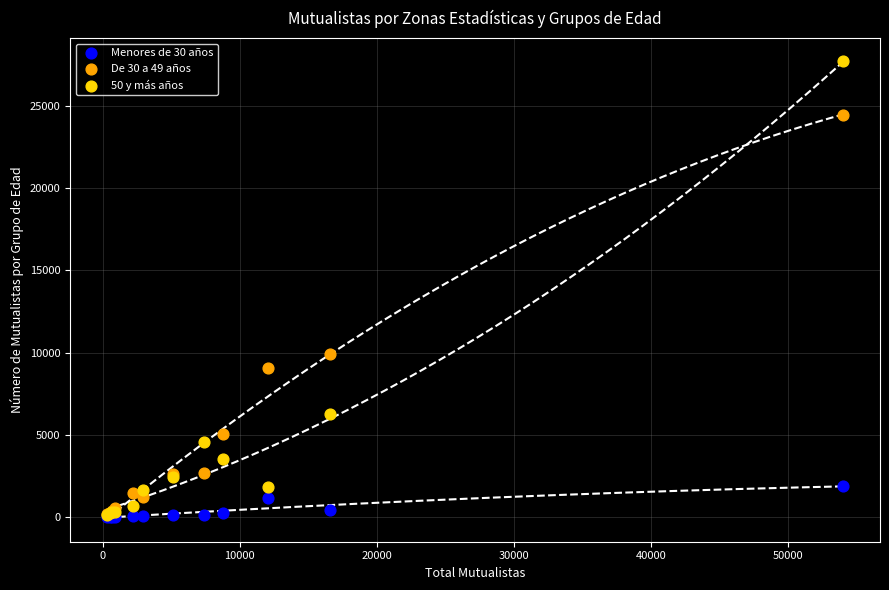

Across all series, what Y value is closest to 13866?

9908